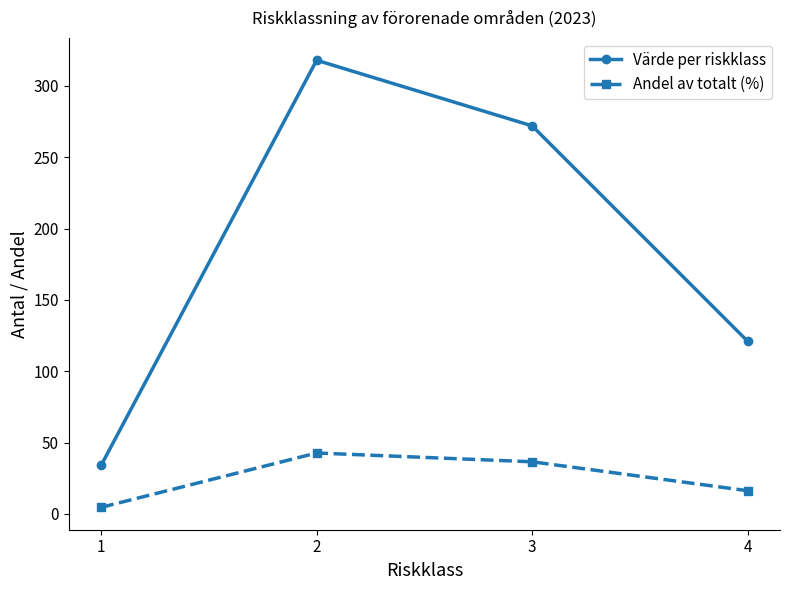

Reading left to right, transcribe all the data shown in this chart.

Värde per riskklass: 34.0	318.0	272.0	121.0
Andel av totalt (%): 4.6	42.7	36.5	16.2